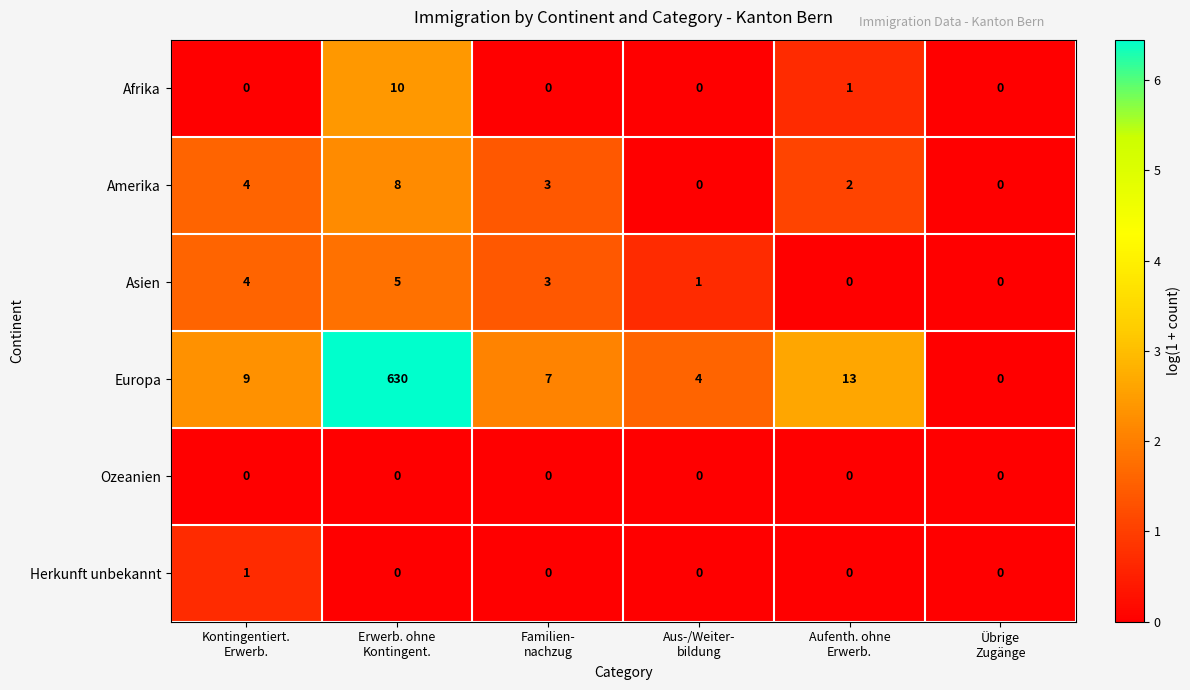

Rank the series by their maximum value, from highest to lowest.

Europa, Afrika, Amerika, Asien, Herkunft unbekannt, Ozeanien